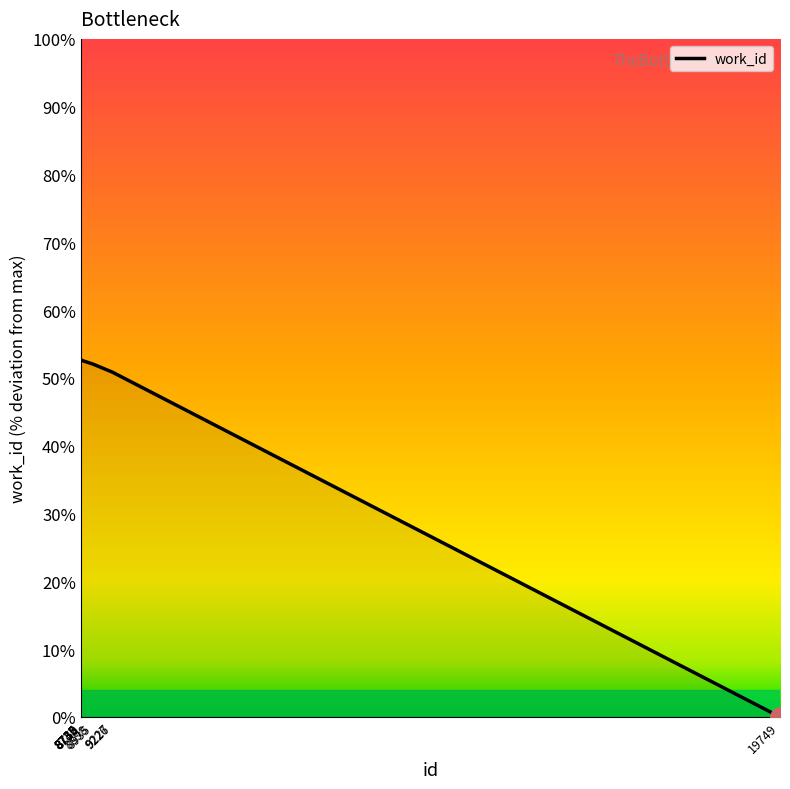

The value at 19749 is -16.2. True or false?

False